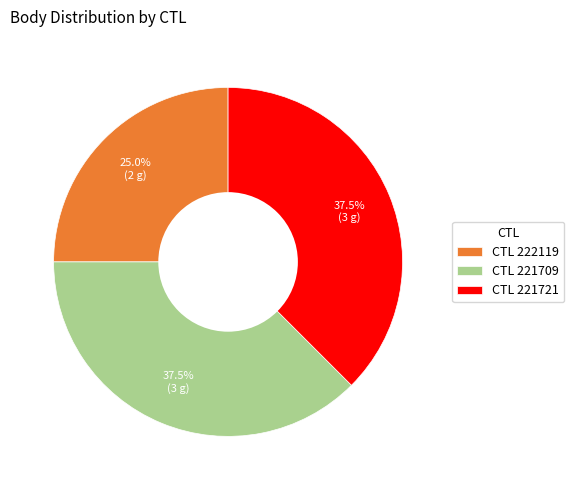

Which category has the smallest portion of the pie?

CTL 222119